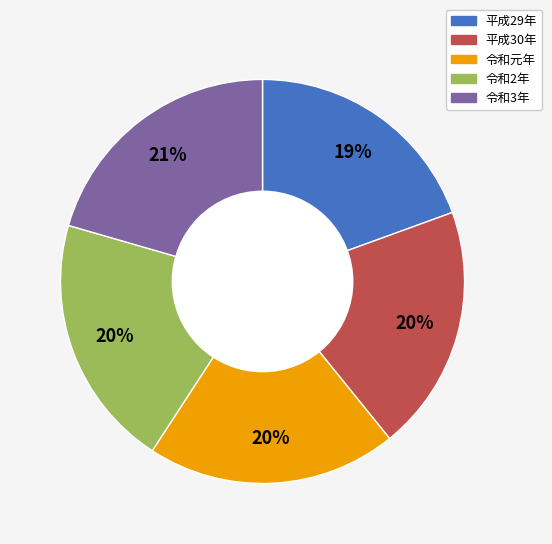

Is there a majority slice in this chart?

No